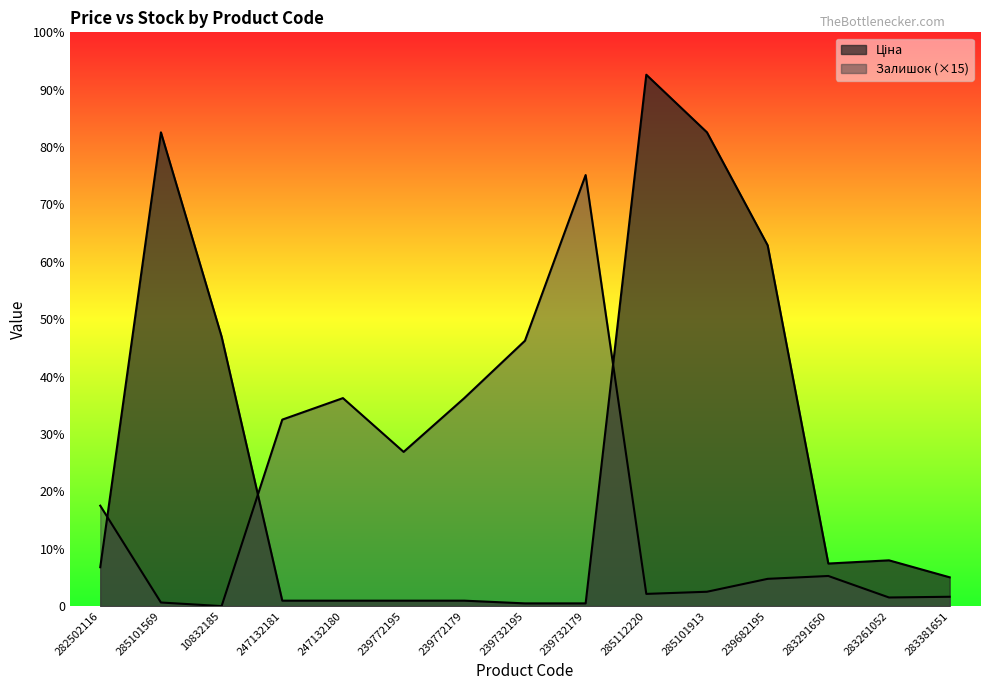

How many values in Залишок are above zero?

14